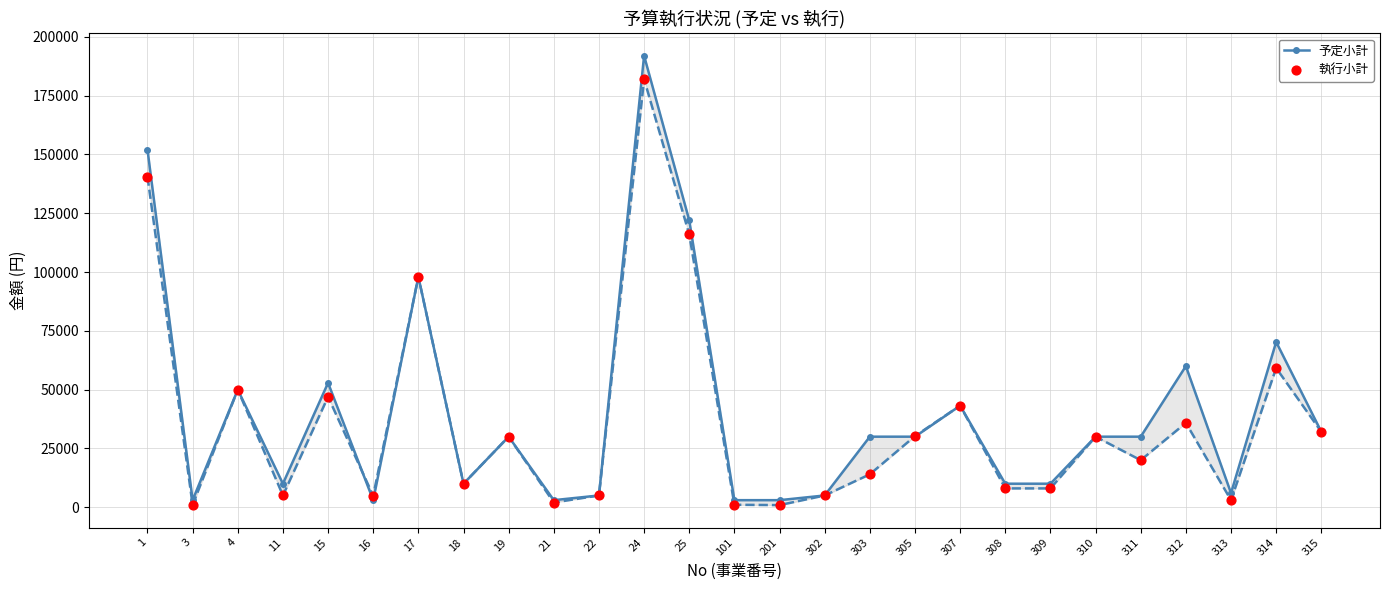

At which category is the sum across all series the highest?

24